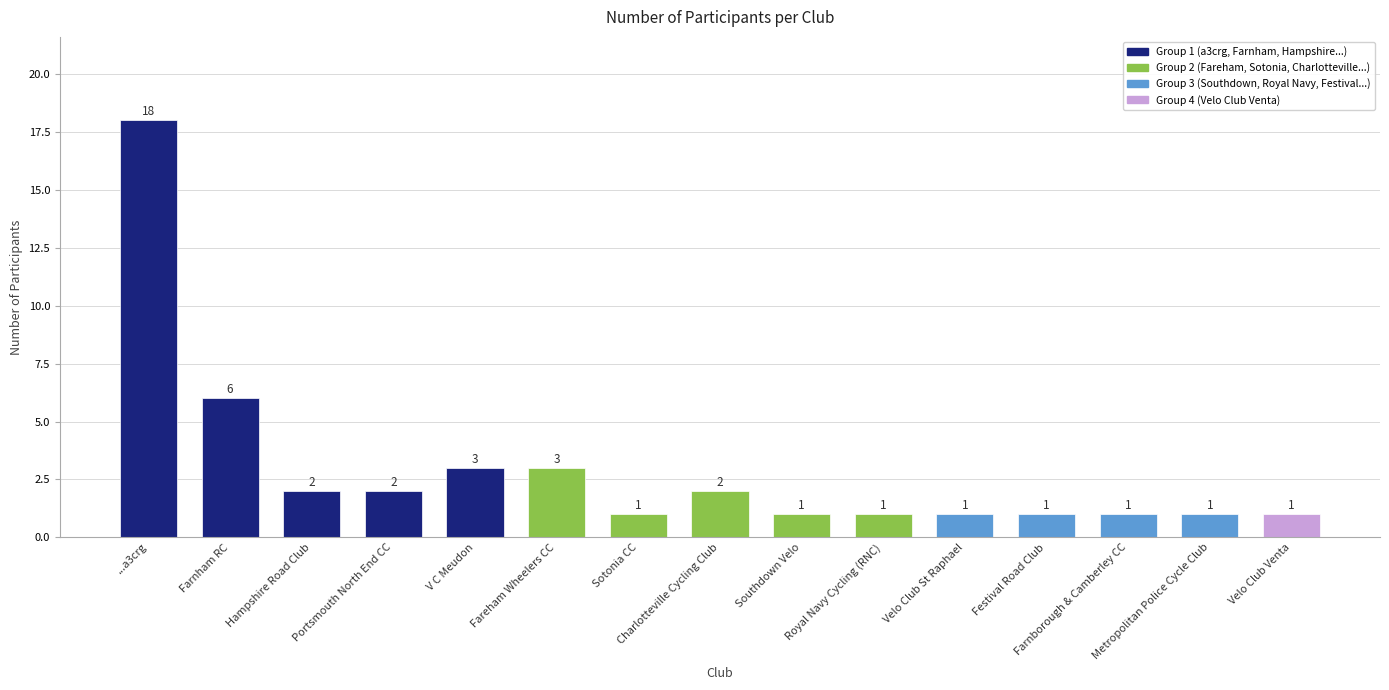

What is the value of the 6th bar from the left?

3